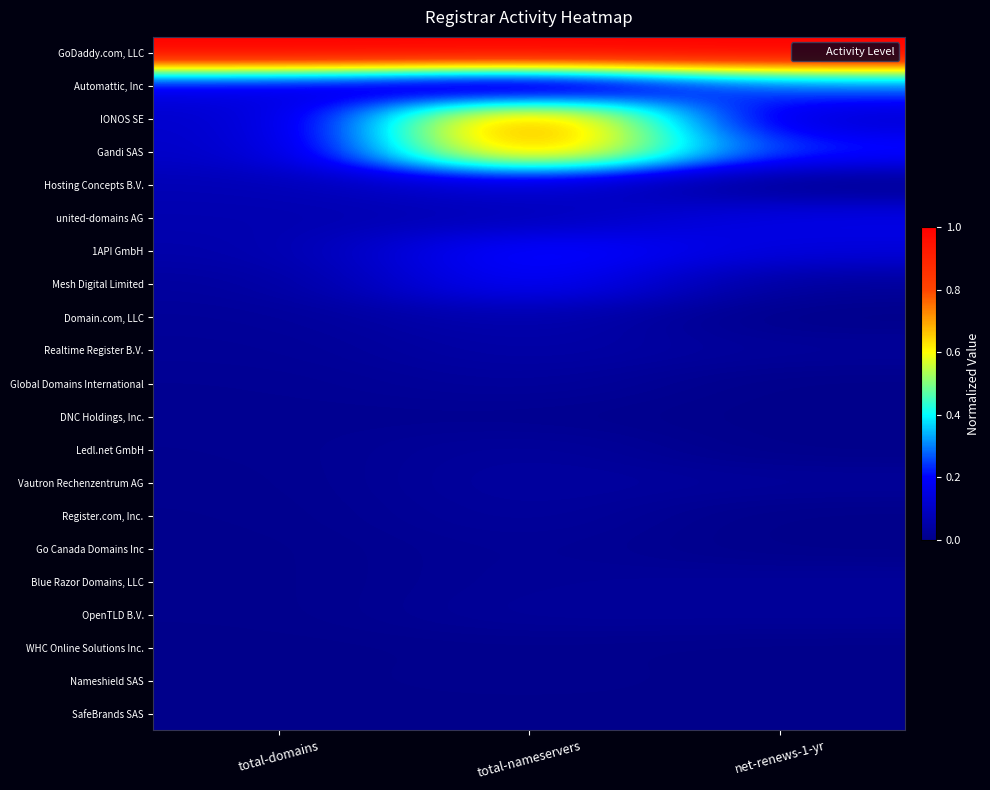

What is the difference between the highest and lowest values at net-renews-1-yr?

1.0